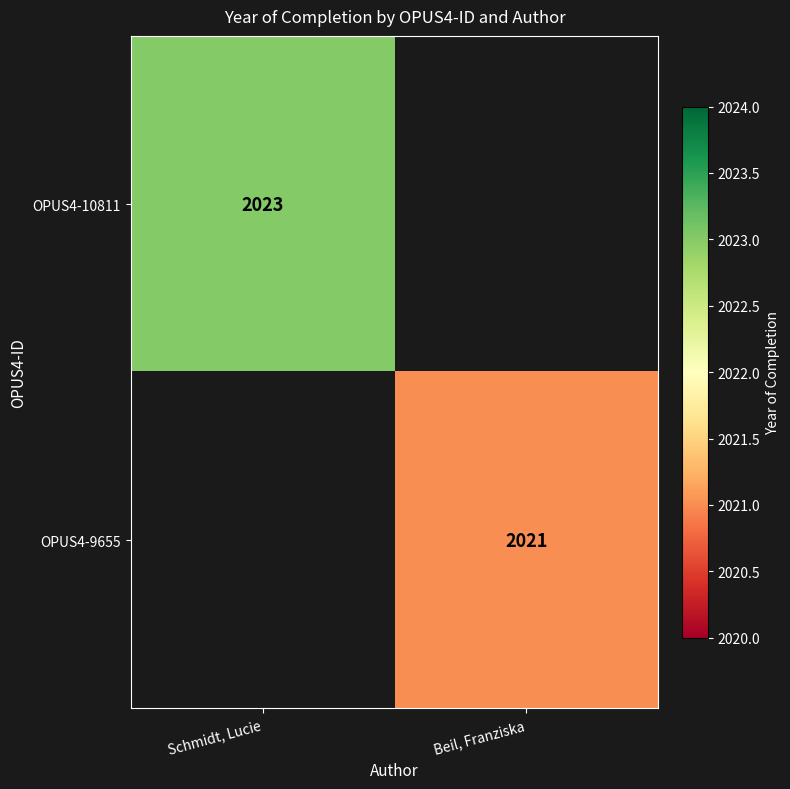

The value of OPUS4-9655 at Beil, Franziska is 2021. True or false?

True